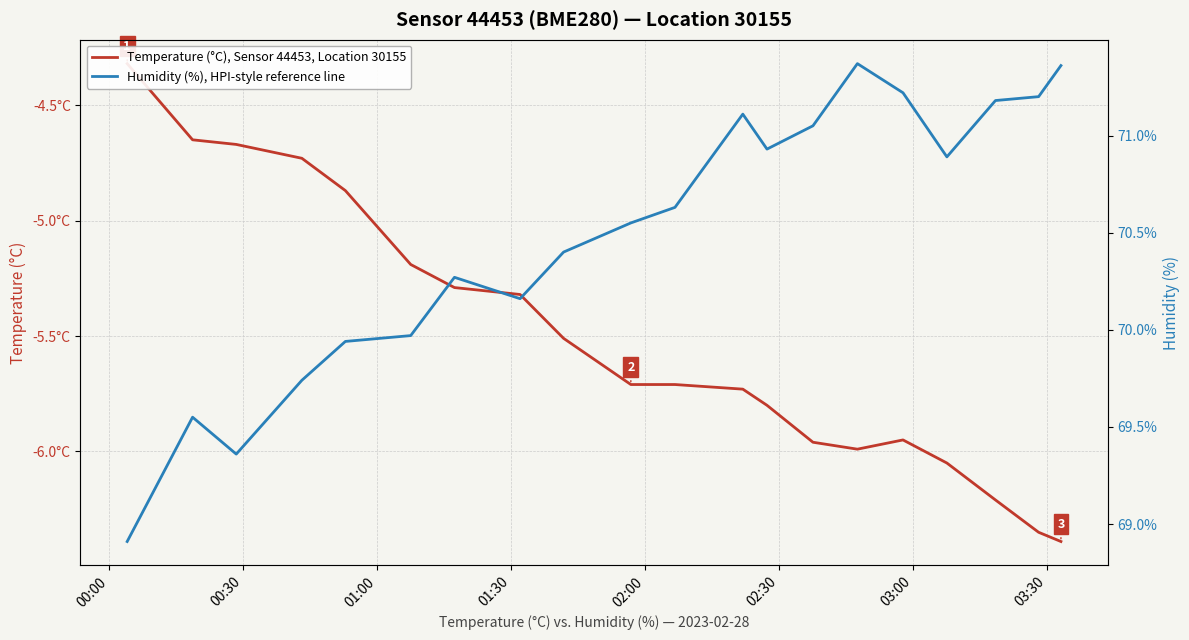

What is the value of the Temperature (°C), Sensor 44453, Location 30155 point at the 9th from the left?

-5.5